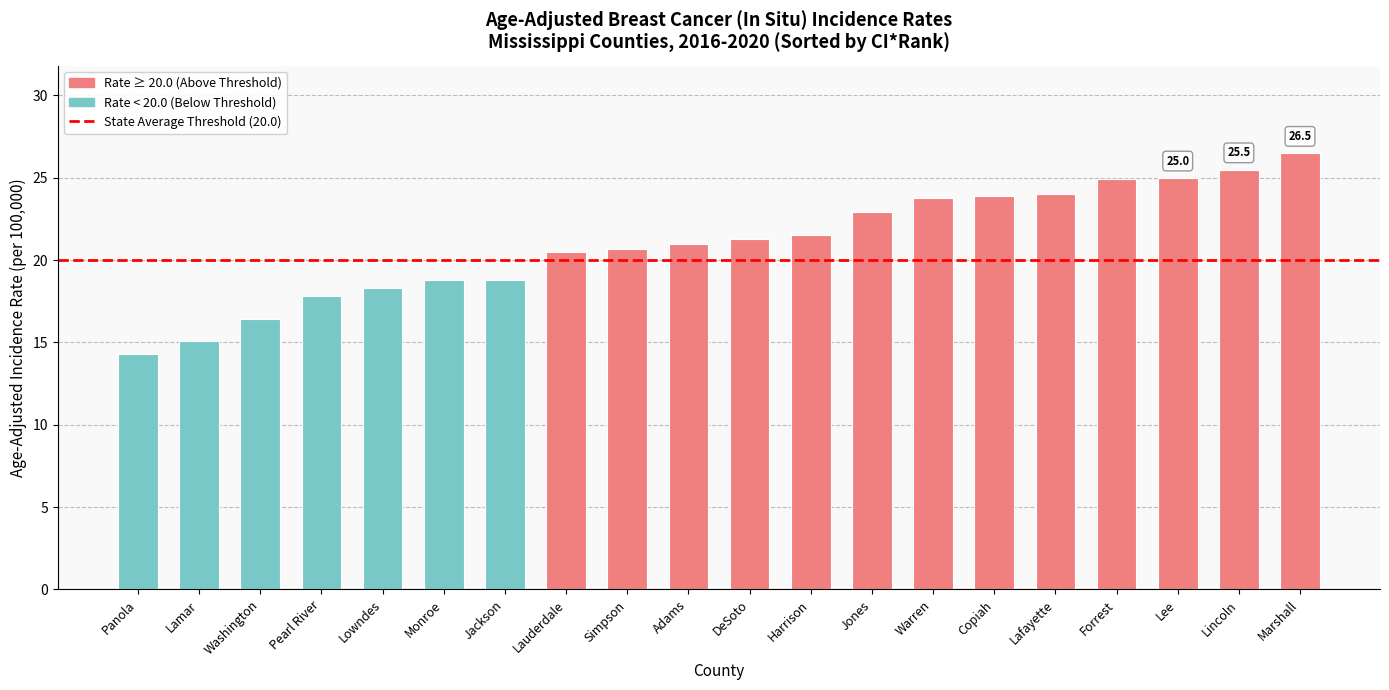

What is the difference between the maximum and minimum values?

12.2